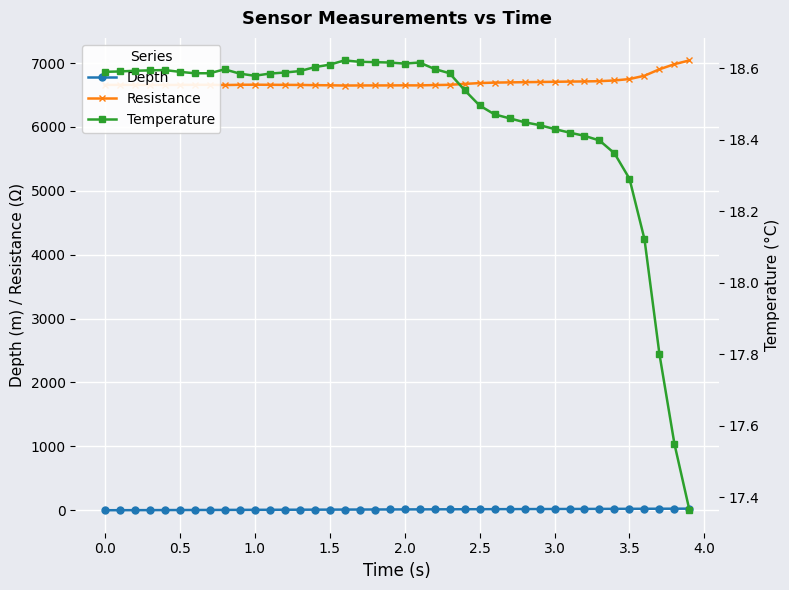

True or false: Resistance and Depth cross at least once.

False